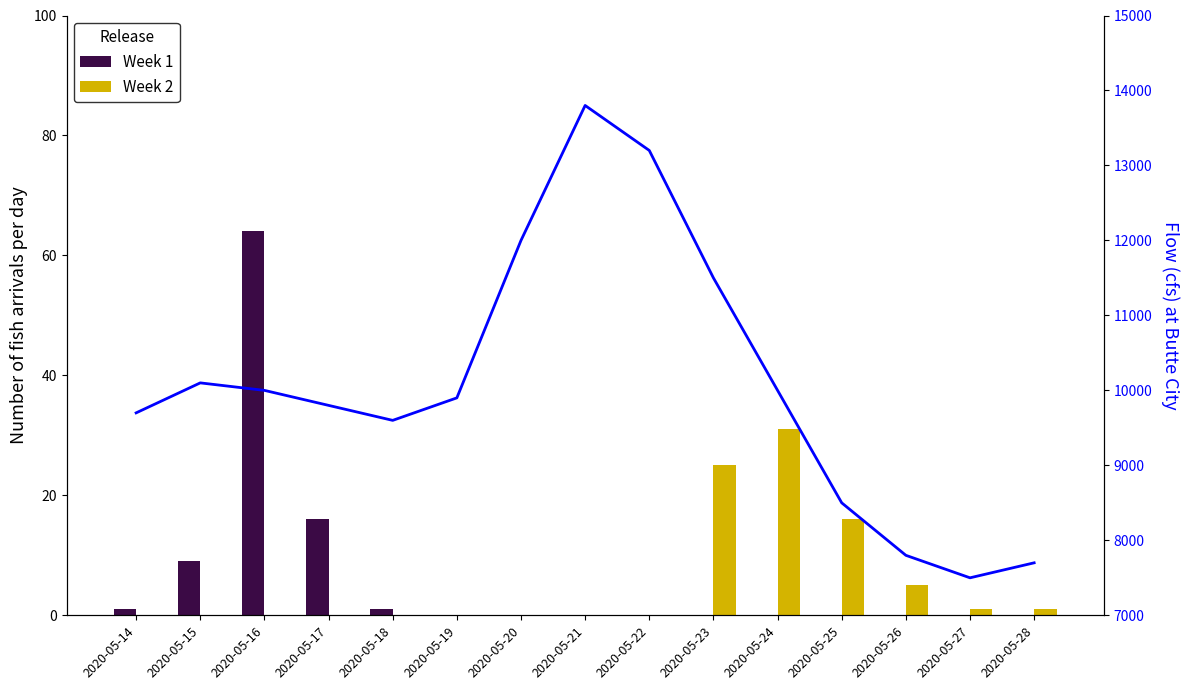

Reading left to right, transcribe all the data shown in this chart.

Week 1: 2020-05-14=1	2020-05-15=9	2020-05-16=64	2020-05-17=16	2020-05-18=1	2020-05-19=0	2020-05-20=0	2020-05-21=0	2020-05-22=0	2020-05-23=0	2020-05-24=0	2020-05-25=0	2020-05-26=0	2020-05-27=0	2020-05-28=0
Week 2: 2020-05-14=0	2020-05-15=0	2020-05-16=0	2020-05-17=0	2020-05-18=0	2020-05-19=0	2020-05-20=0	2020-05-21=0	2020-05-22=0	2020-05-23=25	2020-05-24=31	2020-05-25=16	2020-05-26=5	2020-05-27=1	2020-05-28=1